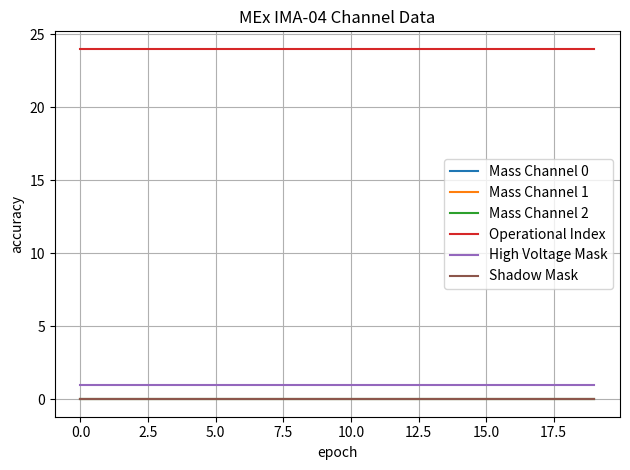

True or false: Shadow Mask and Mass Channel 1 cross at least once.

False